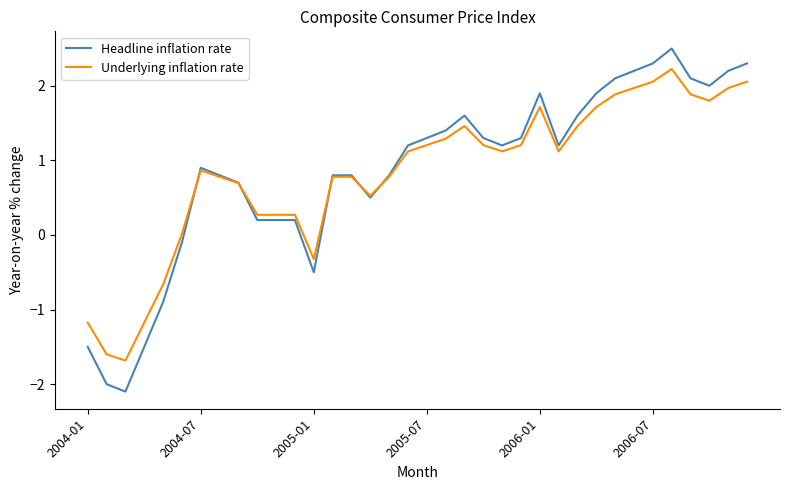

What are all the series names shown in the legend?

Headline inflation rate, Underlying inflation rate